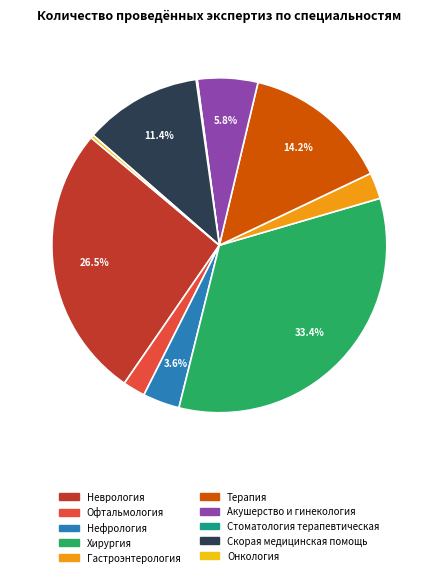

To the nearest percent, what is the difference between the largest and smallest slice percentages?

33%